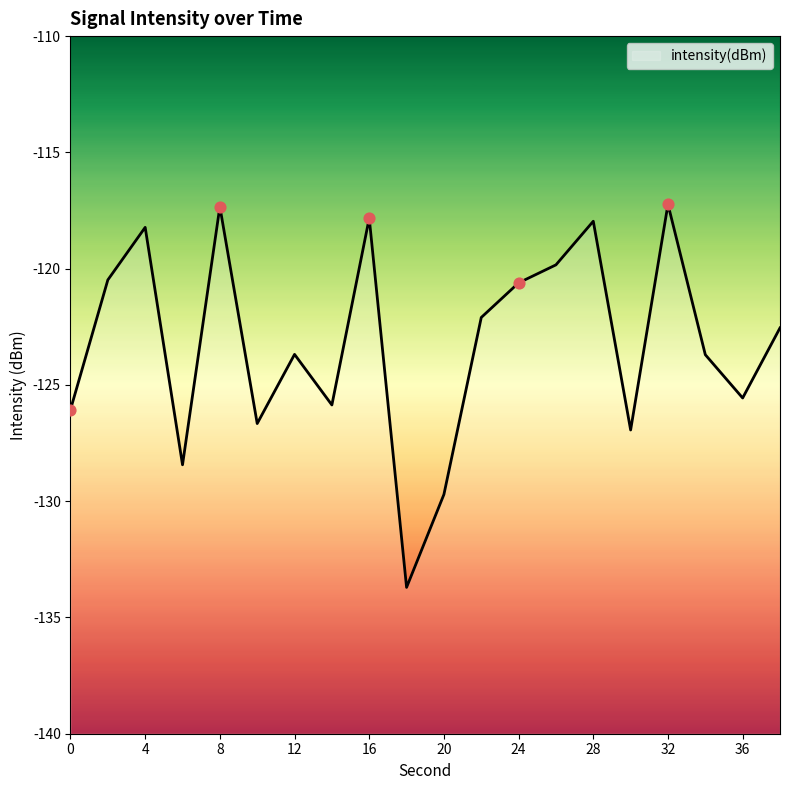

Between 30 and 10, which is larger?

10